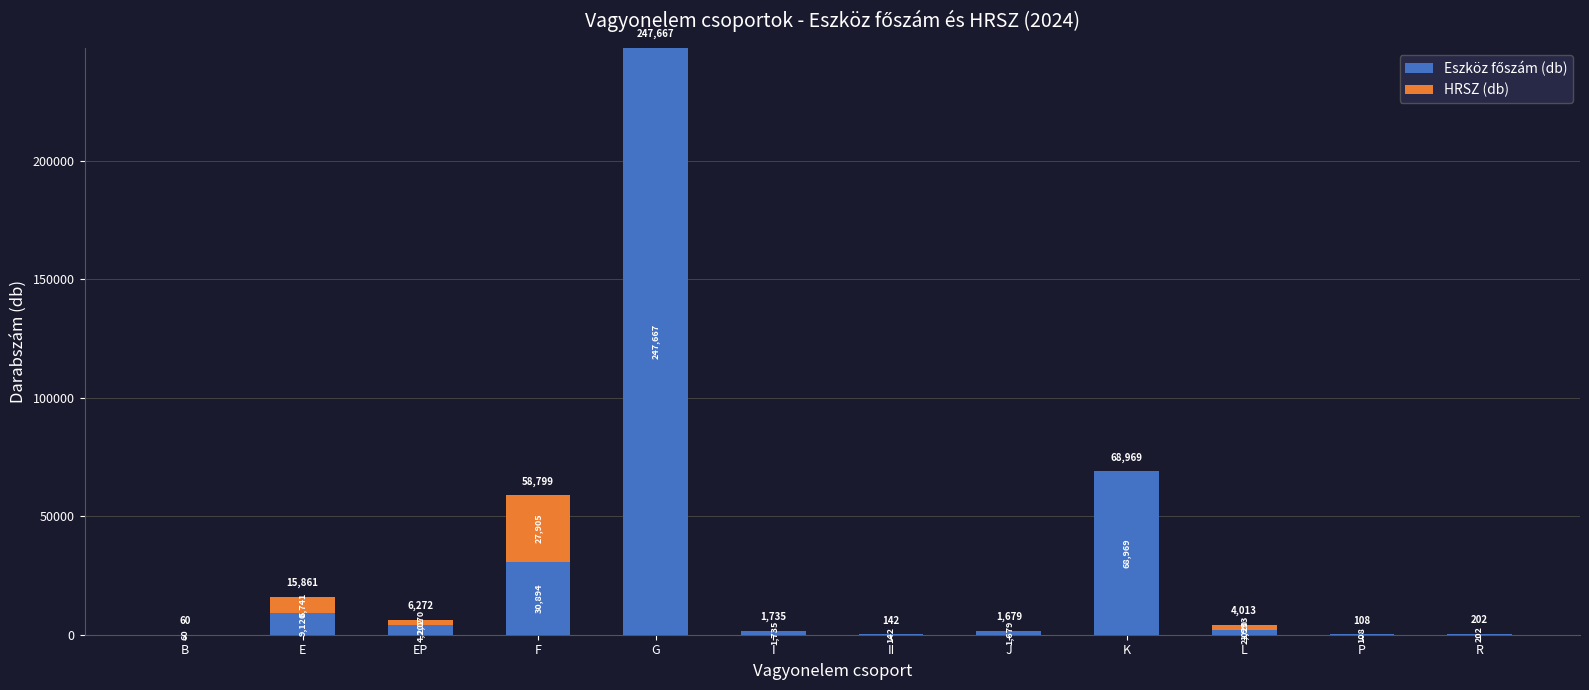

At which category is the sum across all series the highest?

G